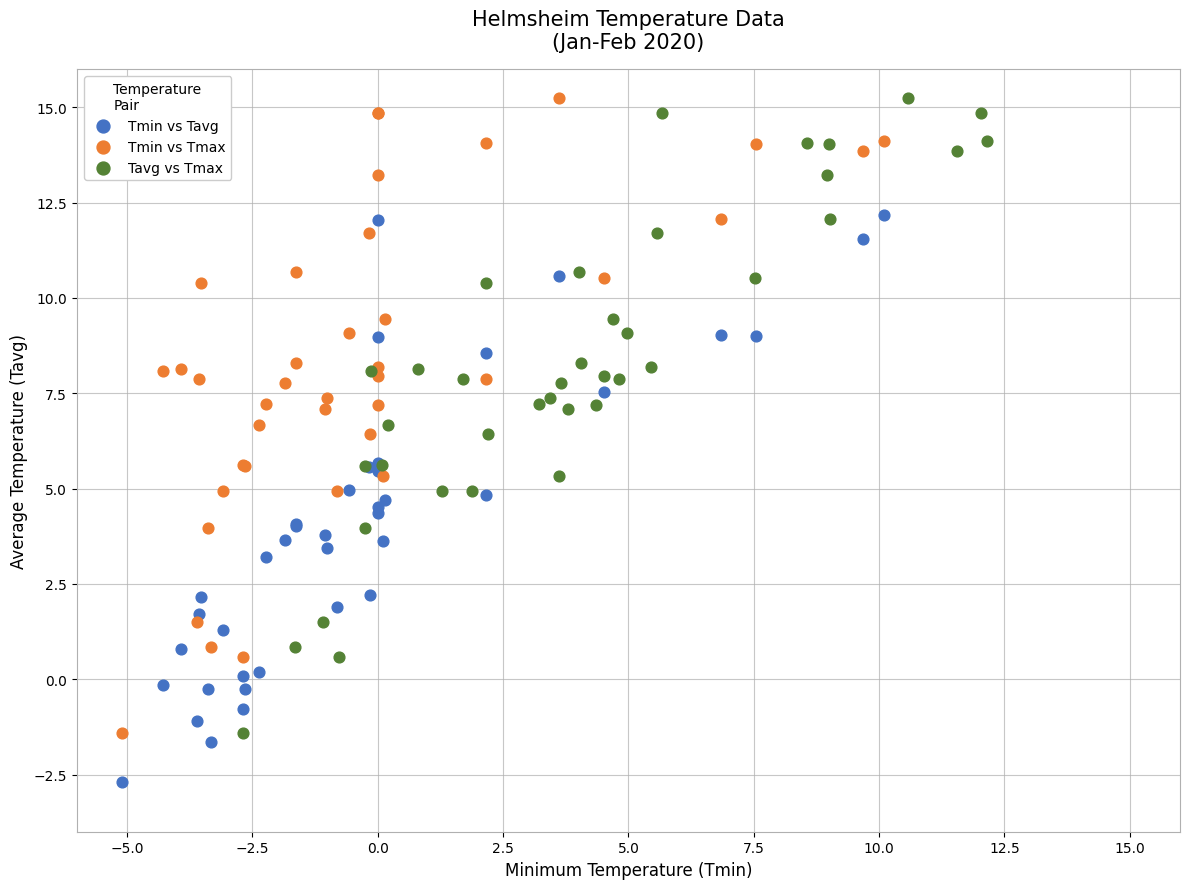

What are all the series names shown in the legend?

Tmin vs Tavg, Tmin vs Tmax, Tavg vs Tmax